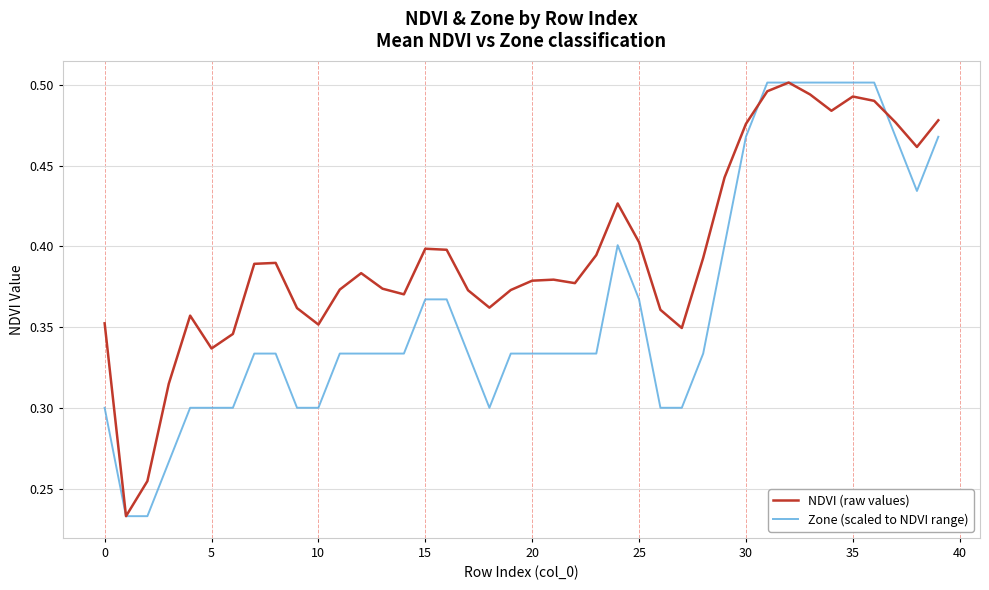

How many lines are shown in the chart?

2